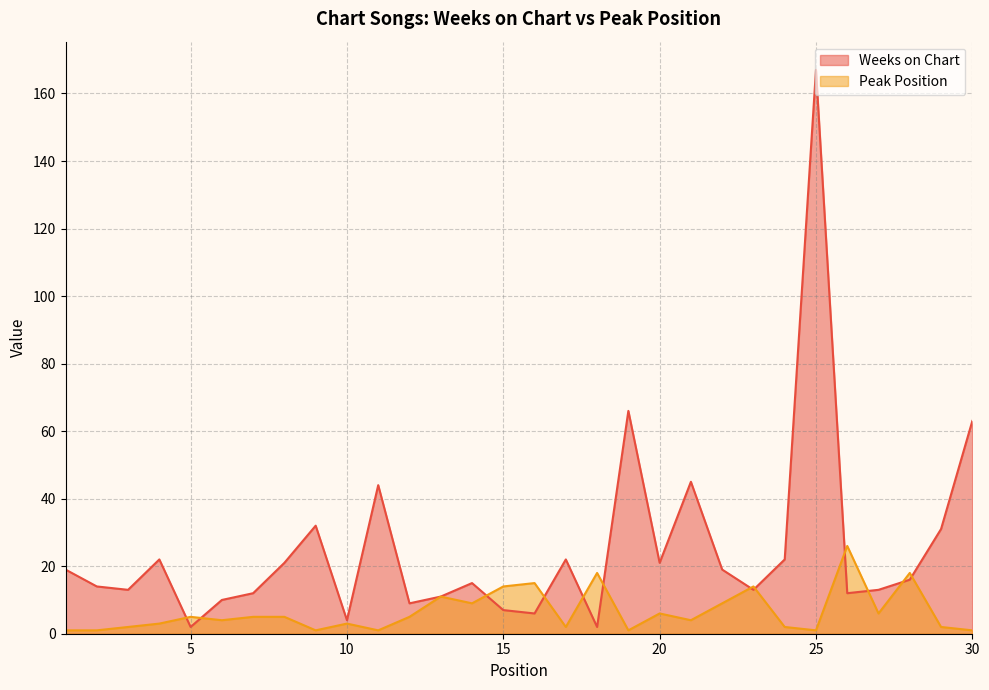

At which category does Peak Position reach its first local peak?

5